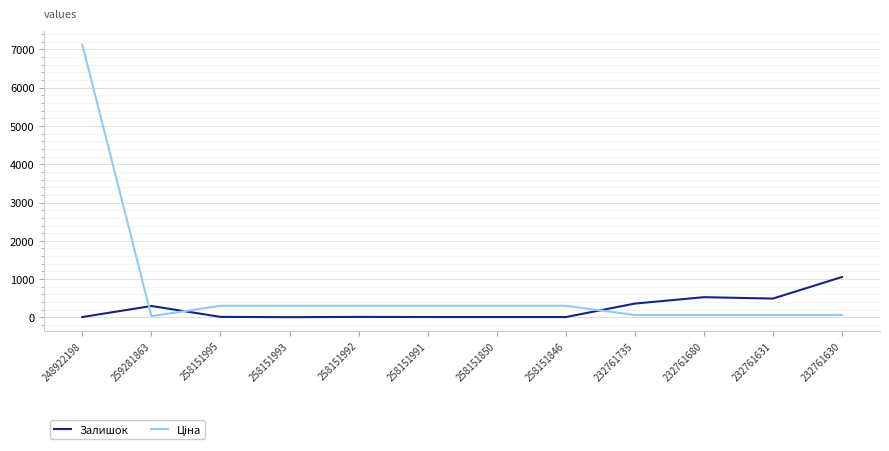

At how many categories does at least one series exceed 6779?

1